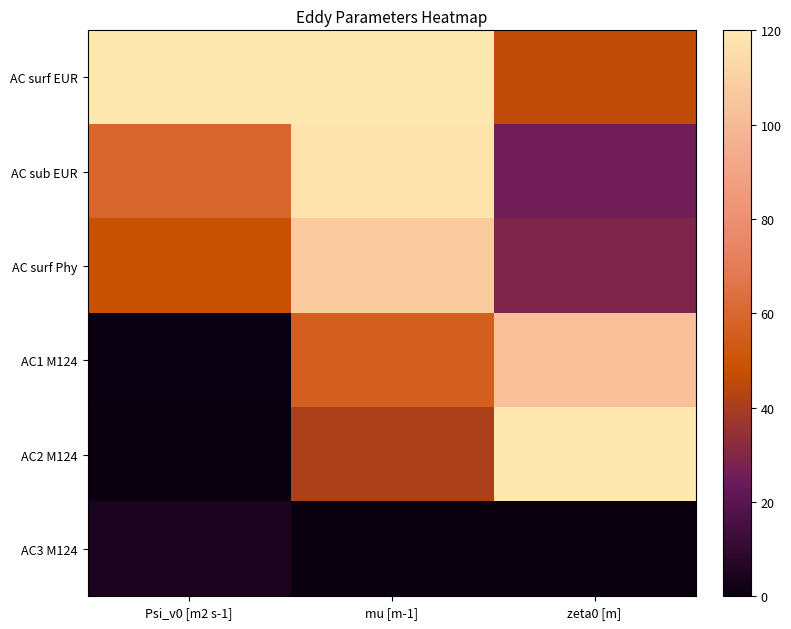

Reading right to left, list all the values displayed in this chart.

AC surf EUR: zeta0 [m]=46.2	mu [m-1]=120.0	Psi_v0 [m2 s-1]=120.0
AC sub EUR: zeta0 [m]=25.7	mu [m-1]=117.8	Psi_v0 [m2 s-1]=59.1
AC surf Phy: zeta0 [m]=29.4	mu [m-1]=107.4	Psi_v0 [m2 s-1]=48.6
AC1 M124: zeta0 [m]=102.8	mu [m-1]=55.4	Psi_v0 [m2 s-1]=0.8
AC2 M124: zeta0 [m]=120.0	mu [m-1]=41.0	Psi_v0 [m2 s-1]=0.0
AC3 M124: zeta0 [m]=0.0	mu [m-1]=0.0	Psi_v0 [m2 s-1]=4.6